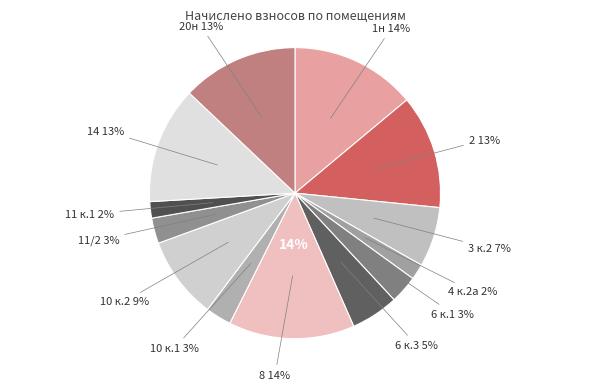

What is the smallest slice in the pie chart?

4 к.2а